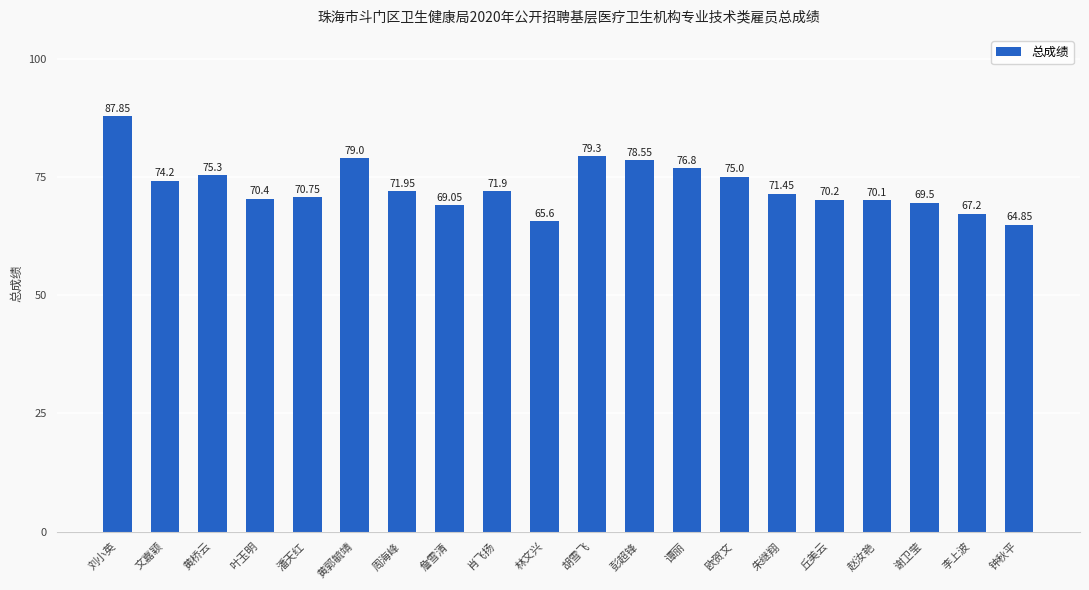

Are the bars grouped side by side (vs. stacked)?

No